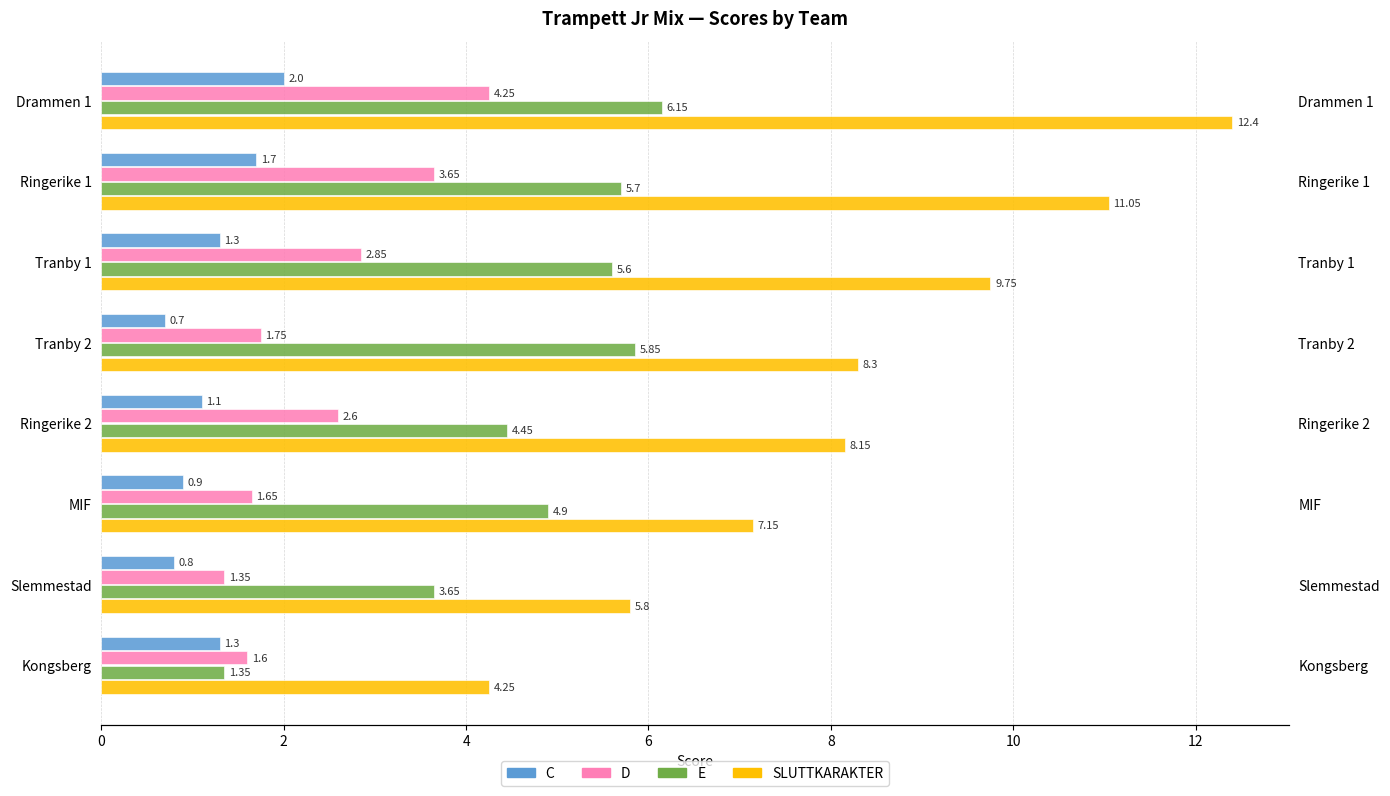

Which series has the largest total across all categories?

SLUTTKARAKTER